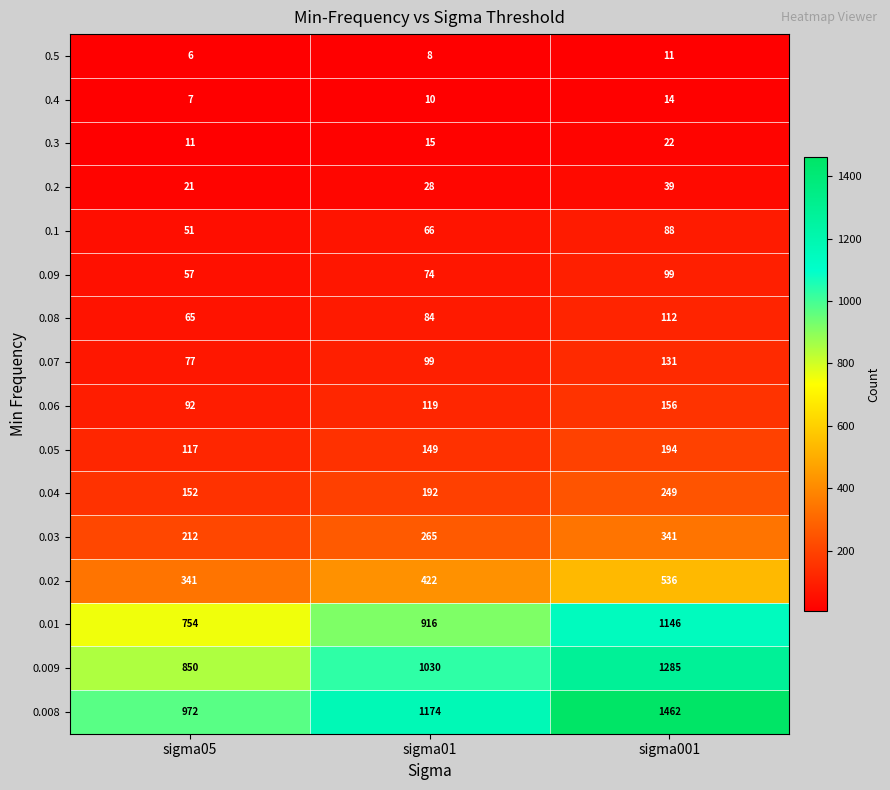

What is the smallest value displayed?

6